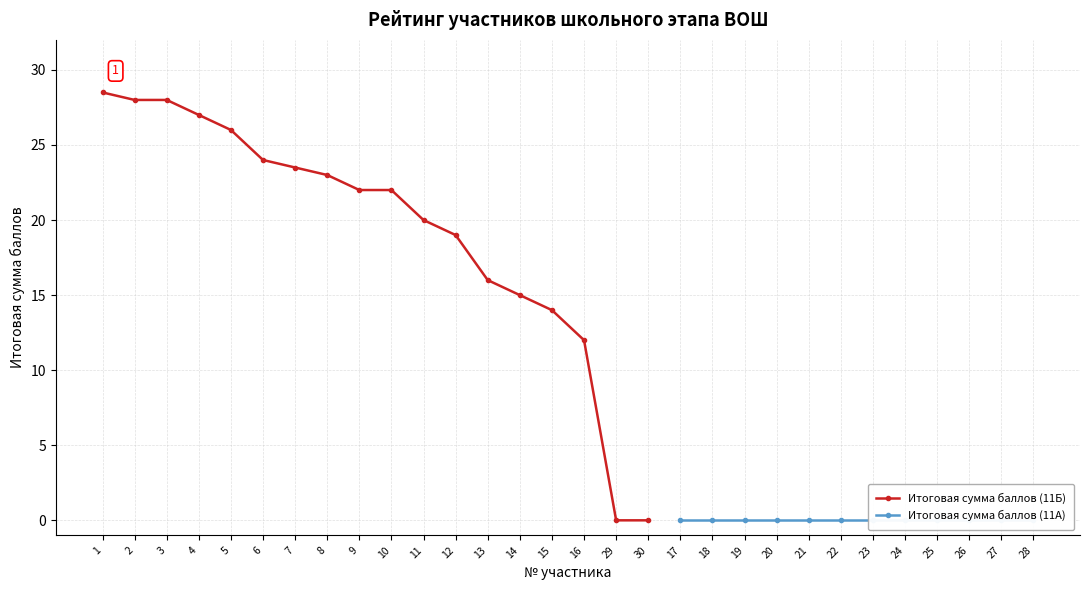

List the labels in order of value, smallest first.

29, 30, 16, 15, 14, 13, 12, 11, 9, 10, 8, 7, 6, 5, 4, 2, 3, 1